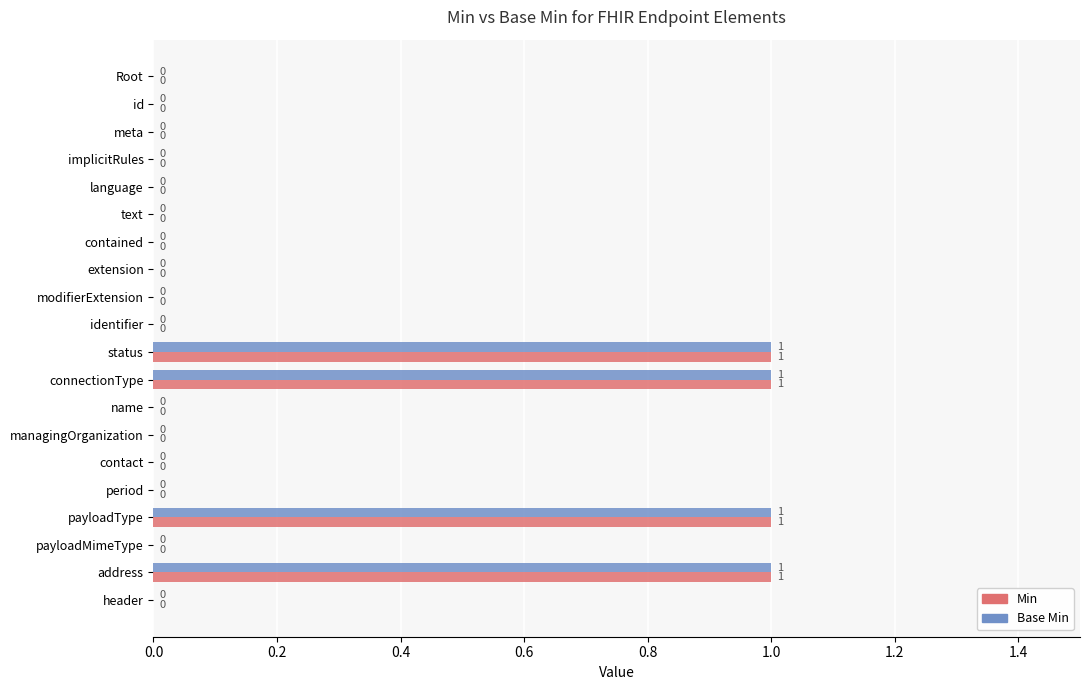

Is it true that Base Min equals 0 at implicitRules?

True